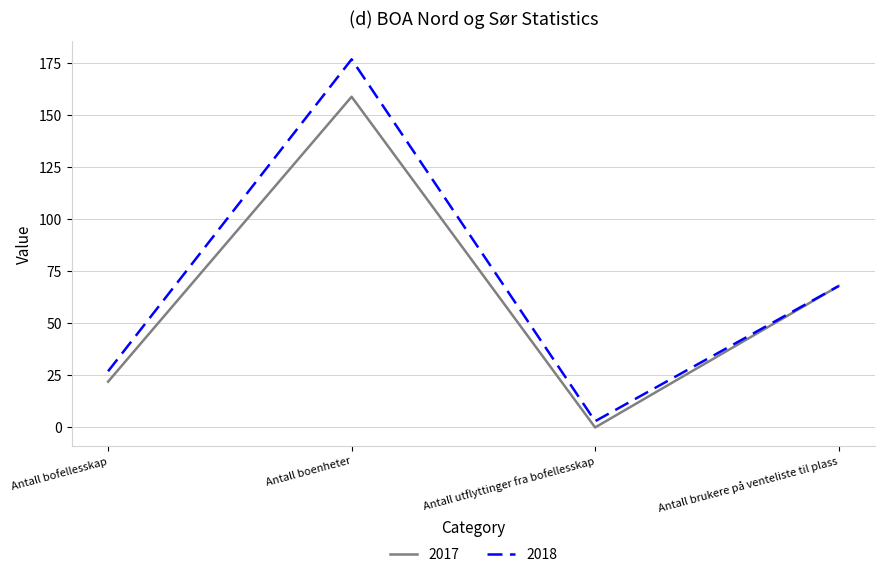

The value of 2017 at Antall bofellesskap is 22. True or false?

True